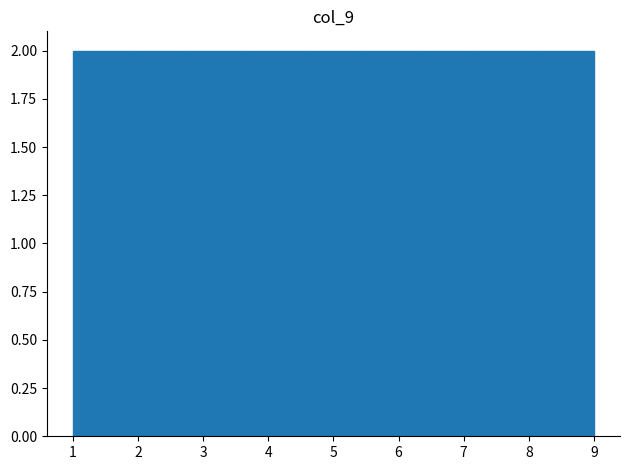

Reading left to right, list every bar in this chart as the range it spans on the x-axis followed by its height. Neither the bar edges nor the heights are printed on the chart, so give them approximately, as read against the axes.

1.0 to 1.9: 2
1.9 to 2.8: 2
2.8 to 3.7: 2
3.7 to 4.6: 2
4.6 to 5.4: 2
5.4 to 6.3: 2
6.3 to 7.2: 2
7.2 to 8.1: 2
8.1 to 9.0: 2